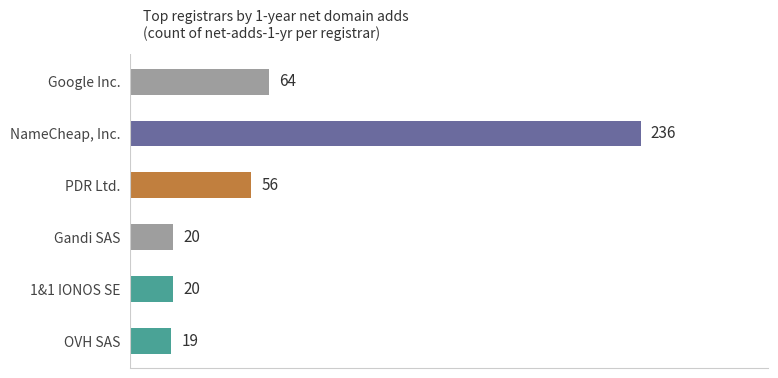

What is the change in value from OVH SAS to NameCheap, Inc.?

+217